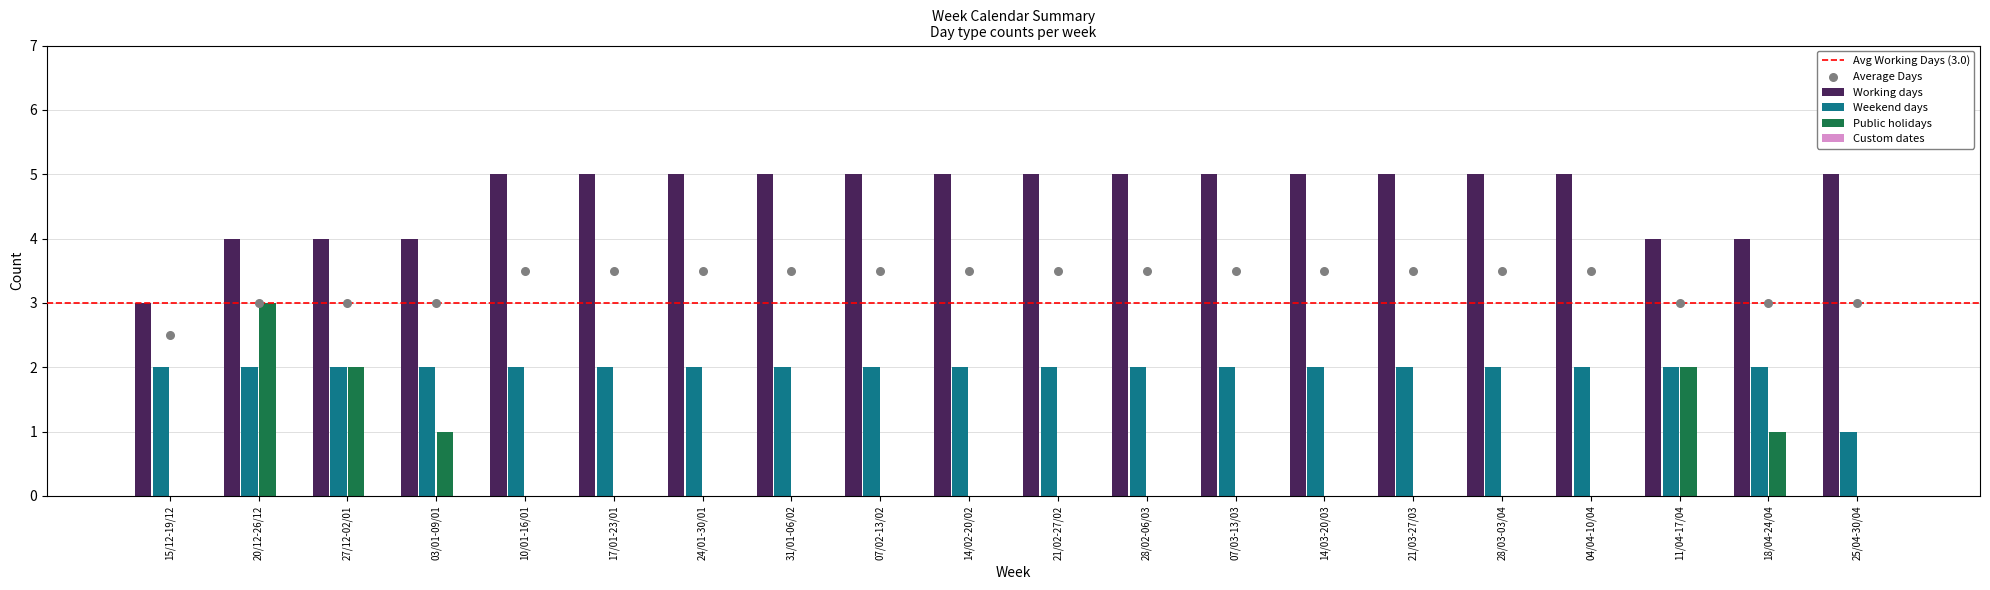

Which series contains the highest Y value?

Working days